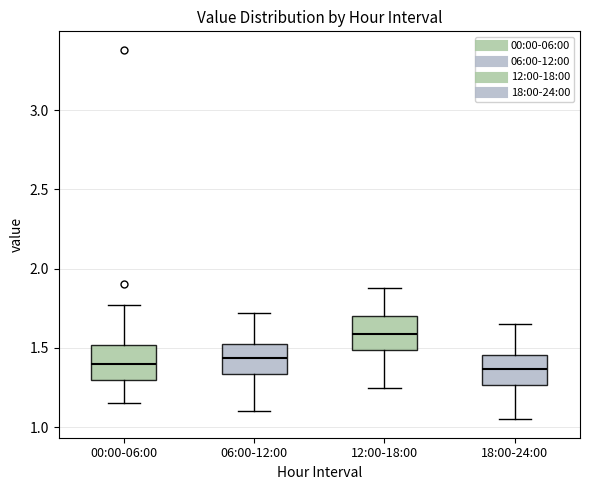

Where is the upper edge of the box for 12:00-18:00 on the y-axis? The values are not printed on the chart, so give them approximately, as read against the axis.

1.70